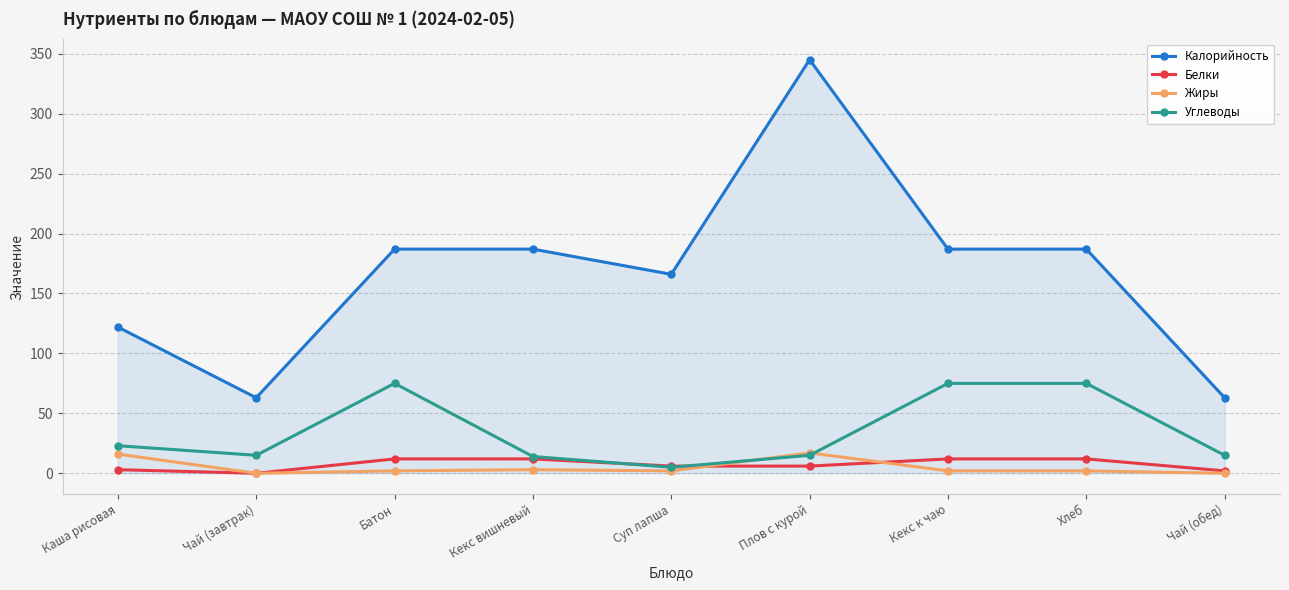

True or false: Углеводы and Калорийность intersect in this chart.

False